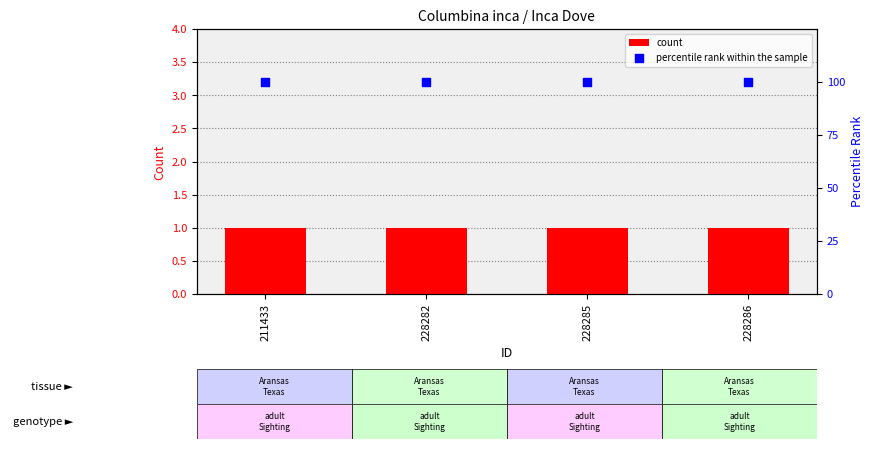

Which series has the largest total across all categories?

percentile rank within the sample